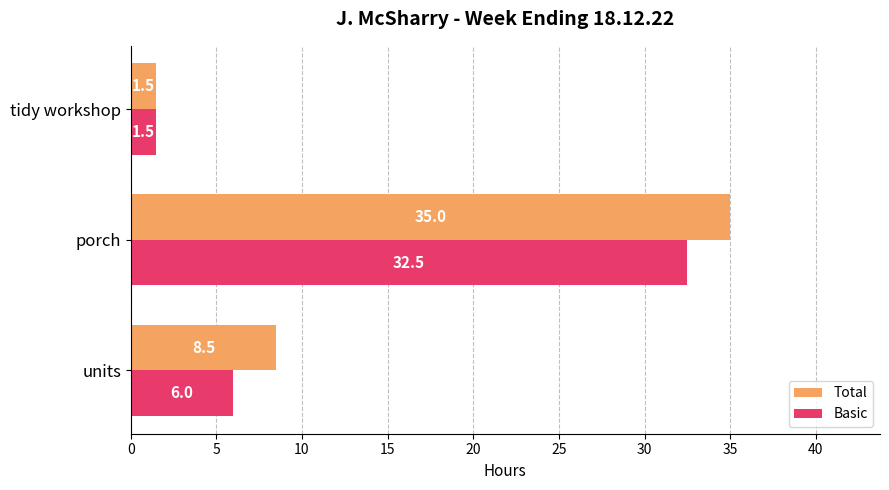

What is the sum of all Basic values?

40.0